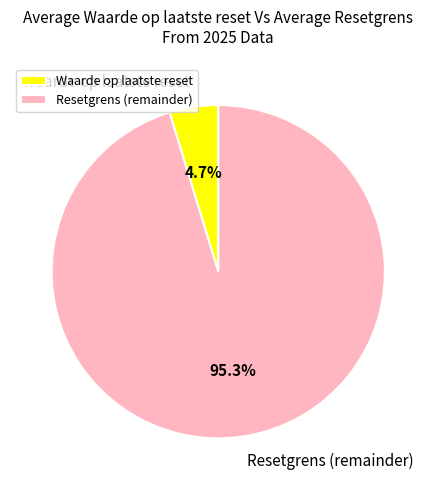

Which has a higher value, Waarde op laatste reset or Resetgrens (remainder)?

Resetgrens (remainder)